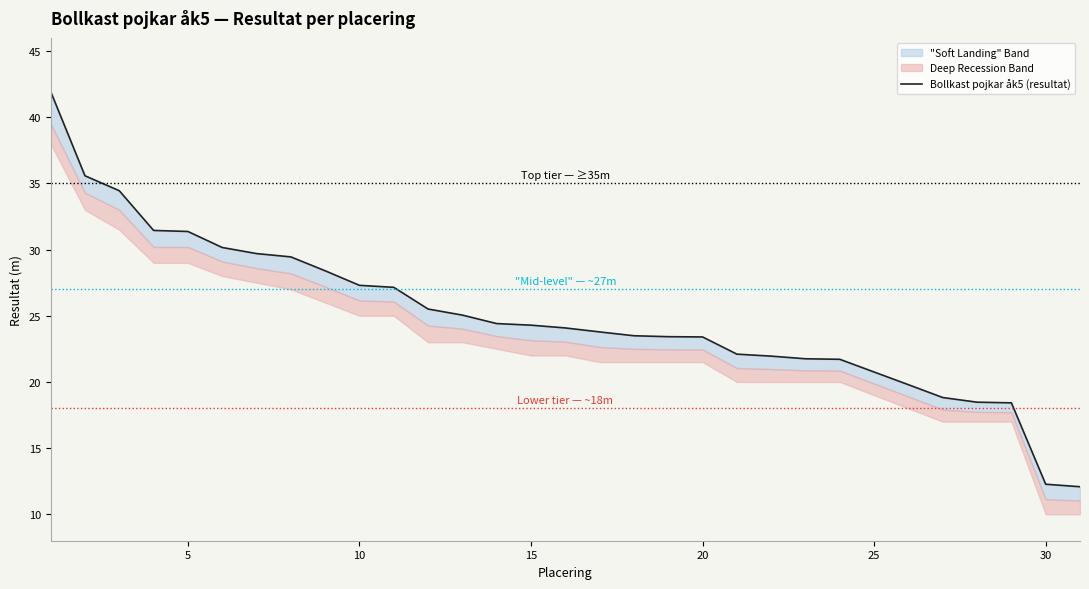

What is the value of the 4th point from the left?

31.4